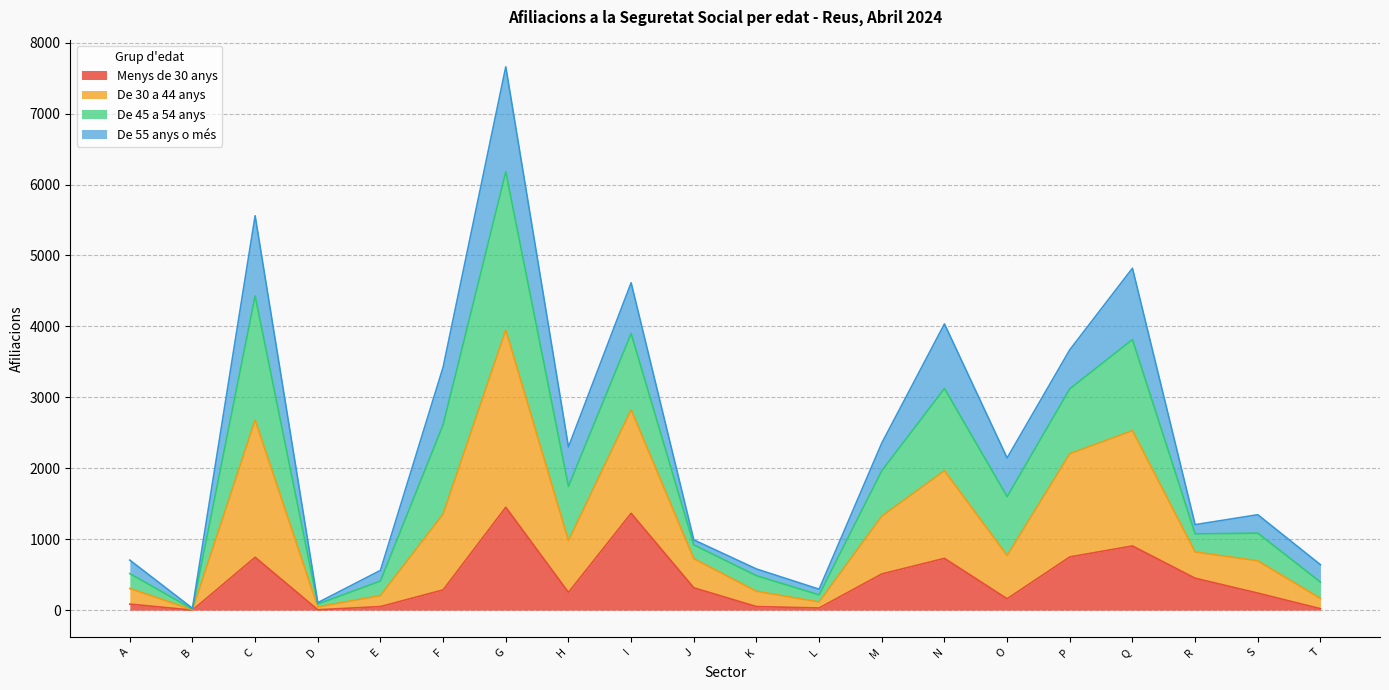

The value of Menys de 30 anys at H is 250. True or false?

True